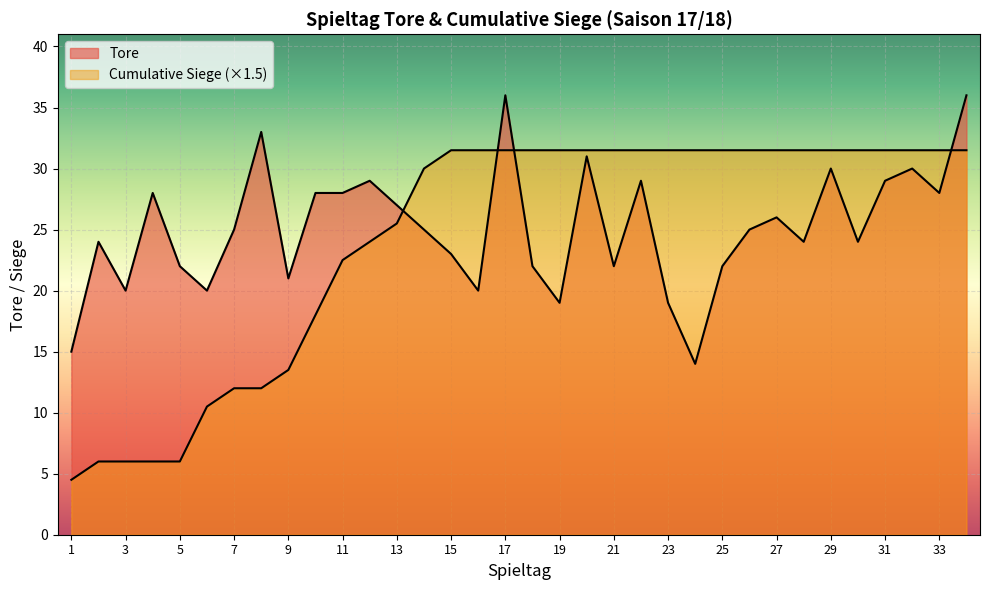

What is the value of the Tore point at the 15th from the left?

23.0